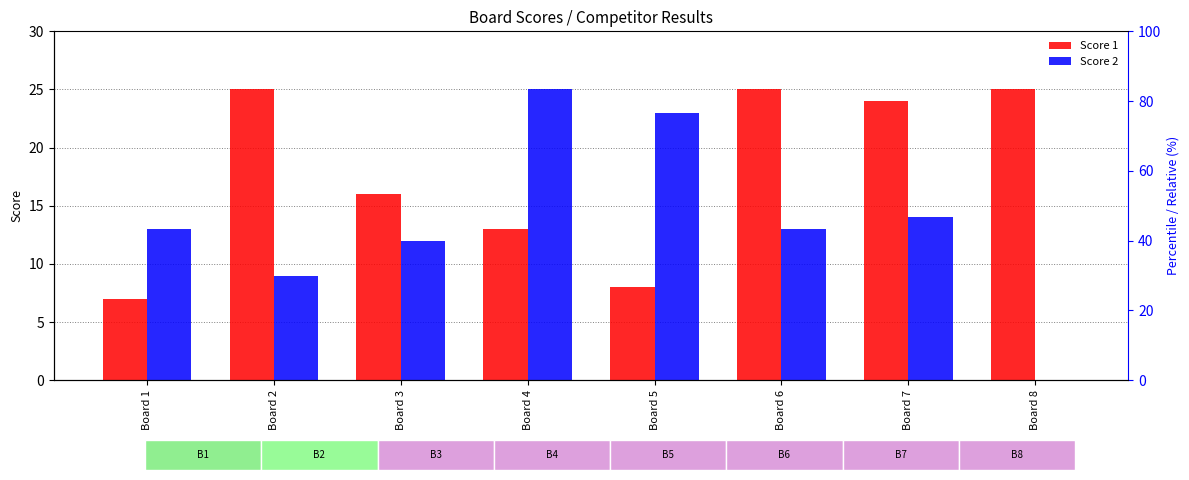

Where does the Score 1 series first go above 24?

Board 2